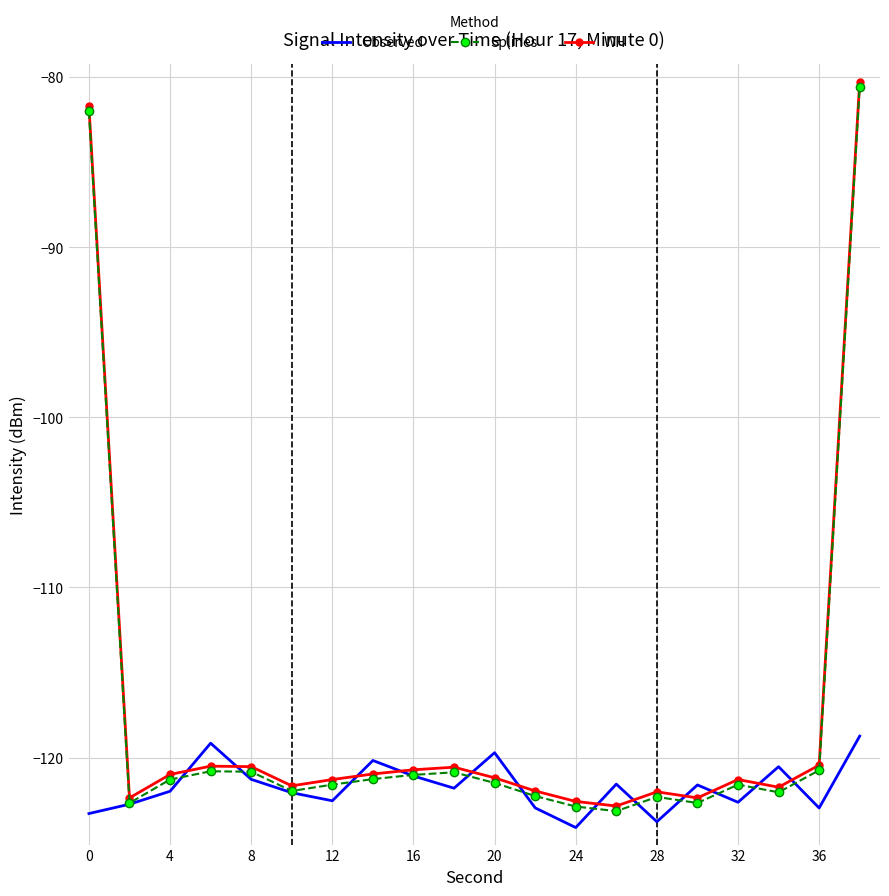

What is the smallest value displayed?

-124.1